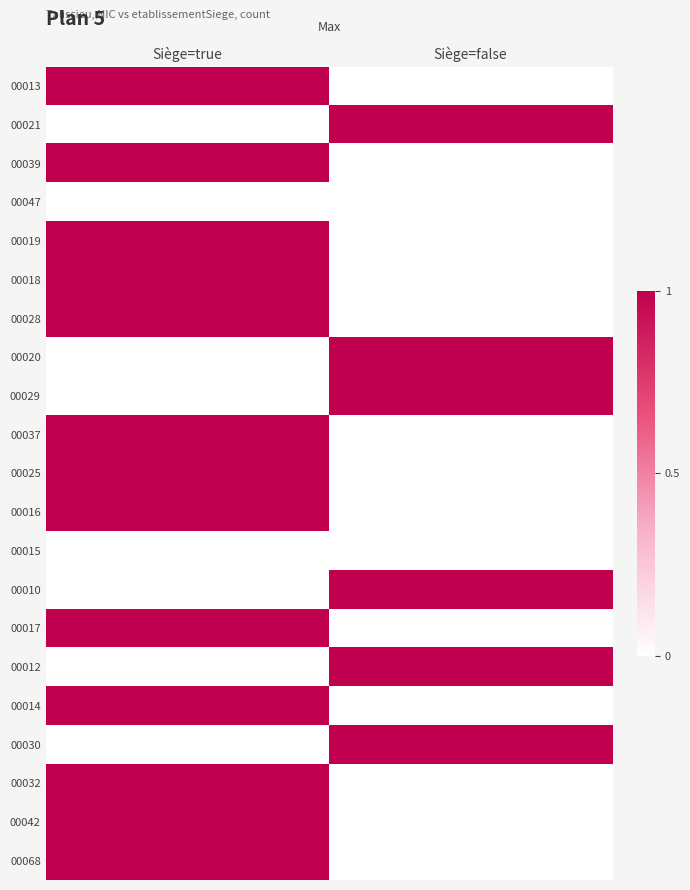

Reading left to right, what are all the values shown in this chart?

00013: Siège=true=1	Siège=false=0
00021: Siège=true=0	Siège=false=1
00039: Siège=true=1	Siège=false=0
00047: Siège=true=0	Siège=false=0
00019: Siège=true=1	Siège=false=0
00018: Siège=true=1	Siège=false=0
00028: Siège=true=1	Siège=false=0
00020: Siège=true=0	Siège=false=1
00029: Siège=true=0	Siège=false=1
00037: Siège=true=1	Siège=false=0
00025: Siège=true=1	Siège=false=0
00016: Siège=true=1	Siège=false=0
00015: Siège=true=0	Siège=false=0
00010: Siège=true=0	Siège=false=1
00017: Siège=true=1	Siège=false=0
00012: Siège=true=0	Siège=false=1
00014: Siège=true=1	Siège=false=0
00030: Siège=true=0	Siège=false=1
00032: Siège=true=1	Siège=false=0
00042: Siège=true=1	Siège=false=0
00068: Siège=true=1	Siège=false=0